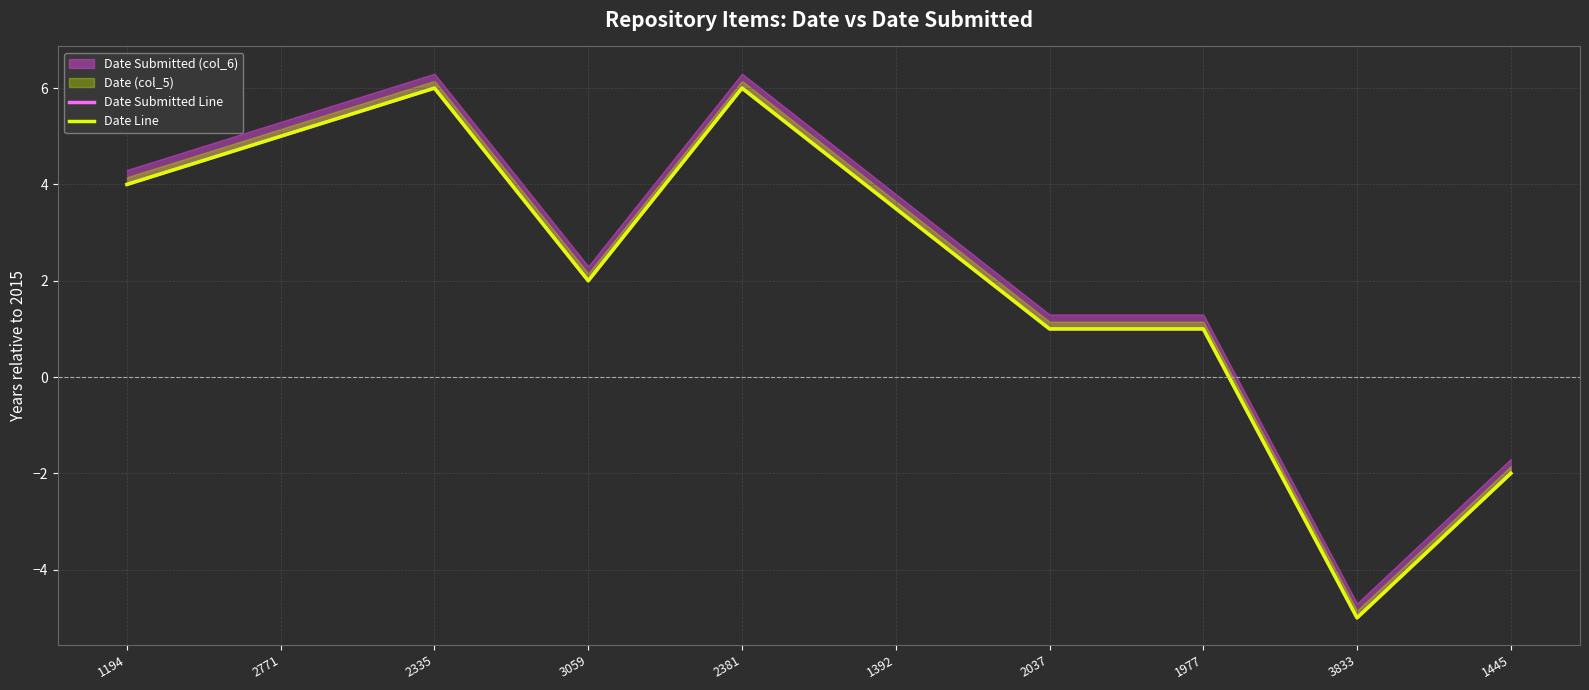

Rank the categories by Date Line value from highest to lowest.

2335, 2381, 2771, 1194, 1392, 3059, 2037, 1977, 1445, 3833